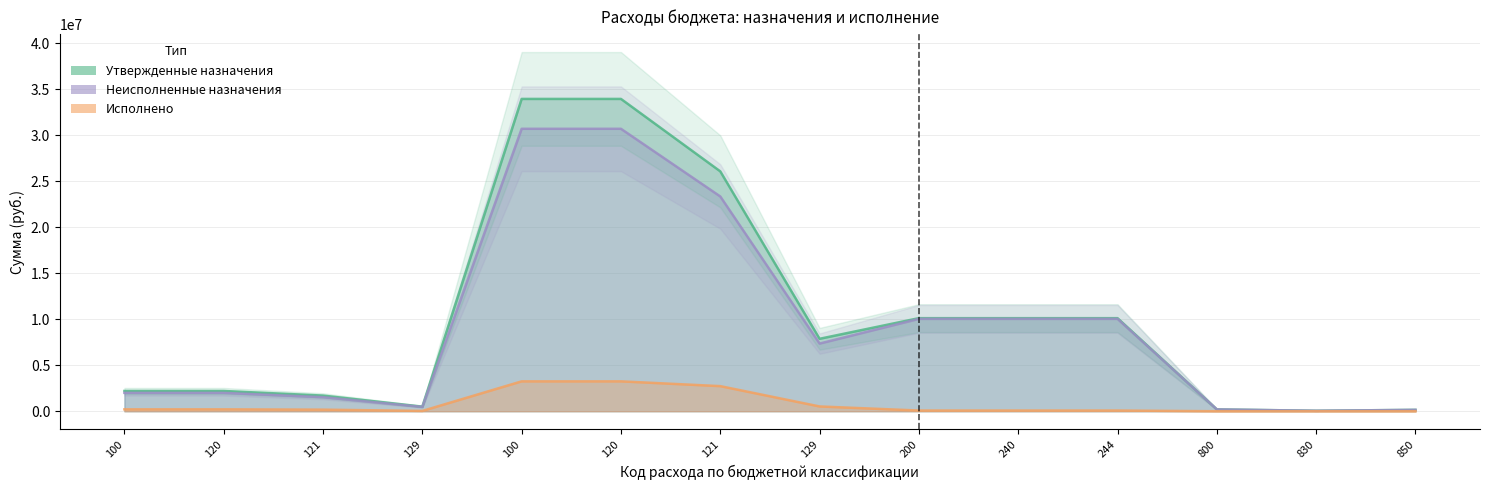

Which series has the widest spread of values?

Утвержденные назначения